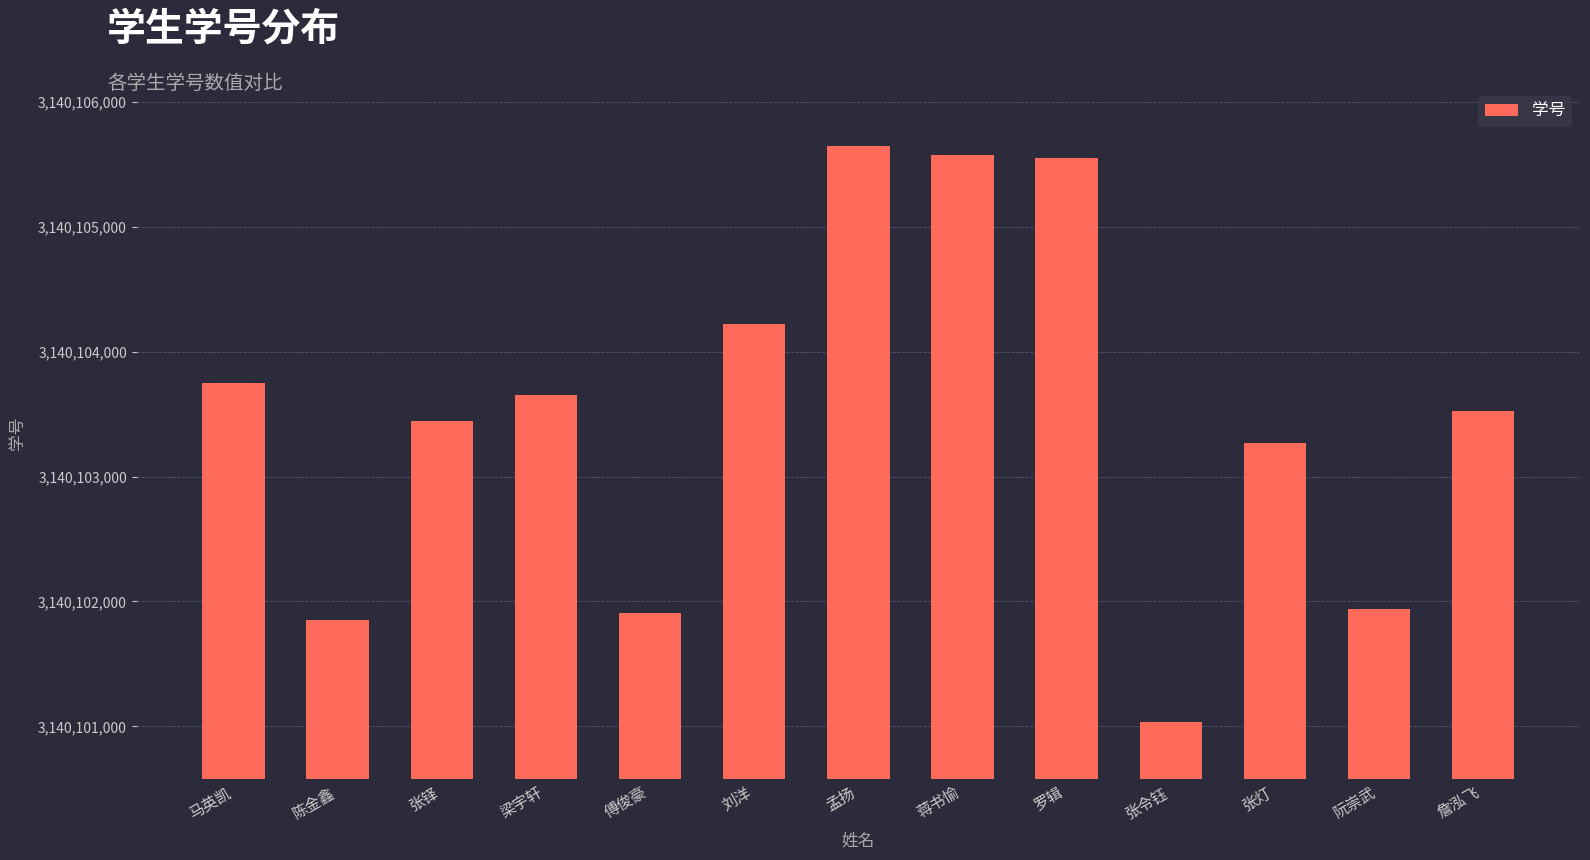

Read the value at 马英凯, to the nearest 100.

3140103800